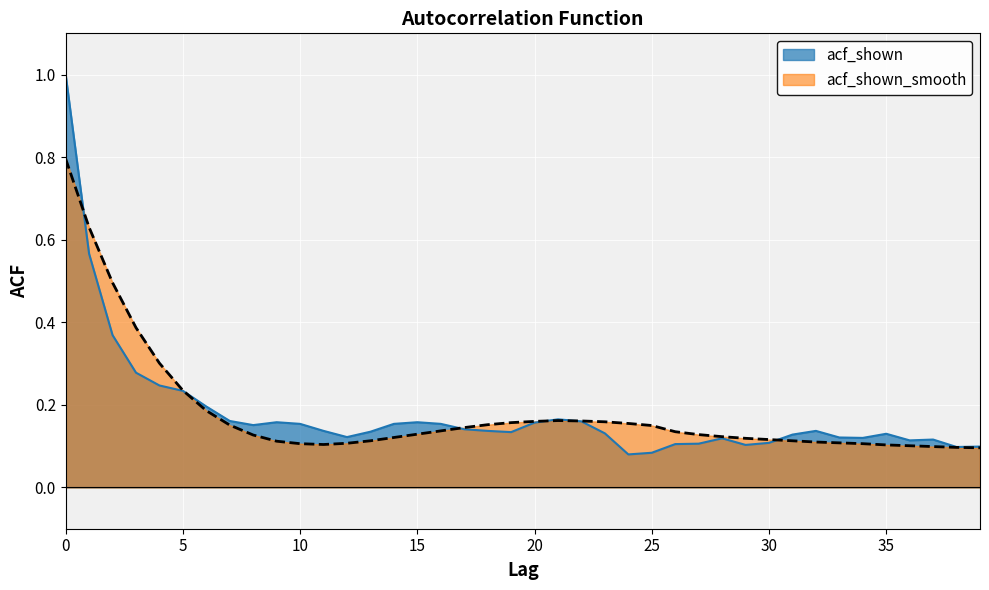

What is the sum of all acf_shown_smooth values?

7.2